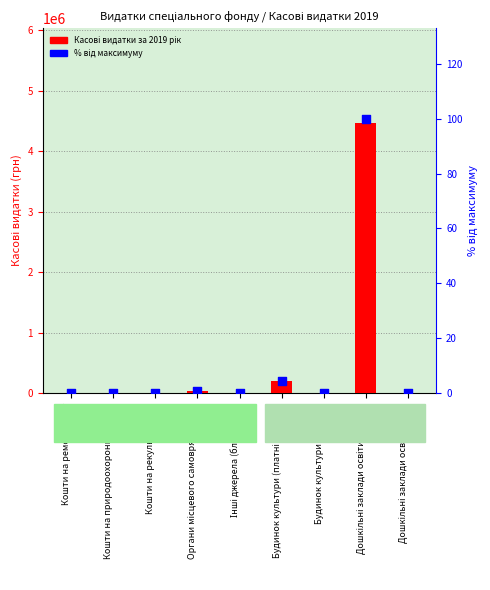

Which series has the largest total across all categories?

Касові видатки за 2019 рік